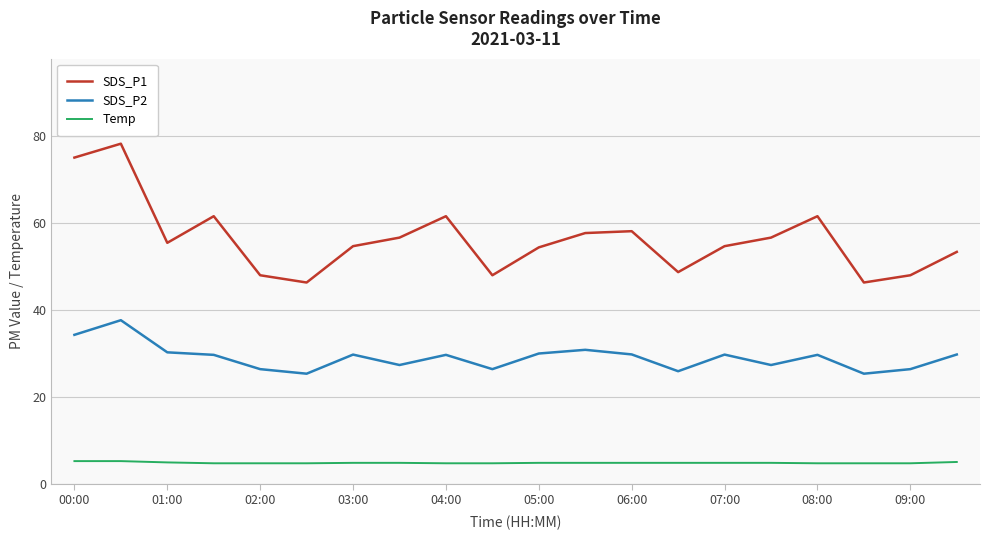

True or false: SDS_P1 and Temp cross at least once.

False